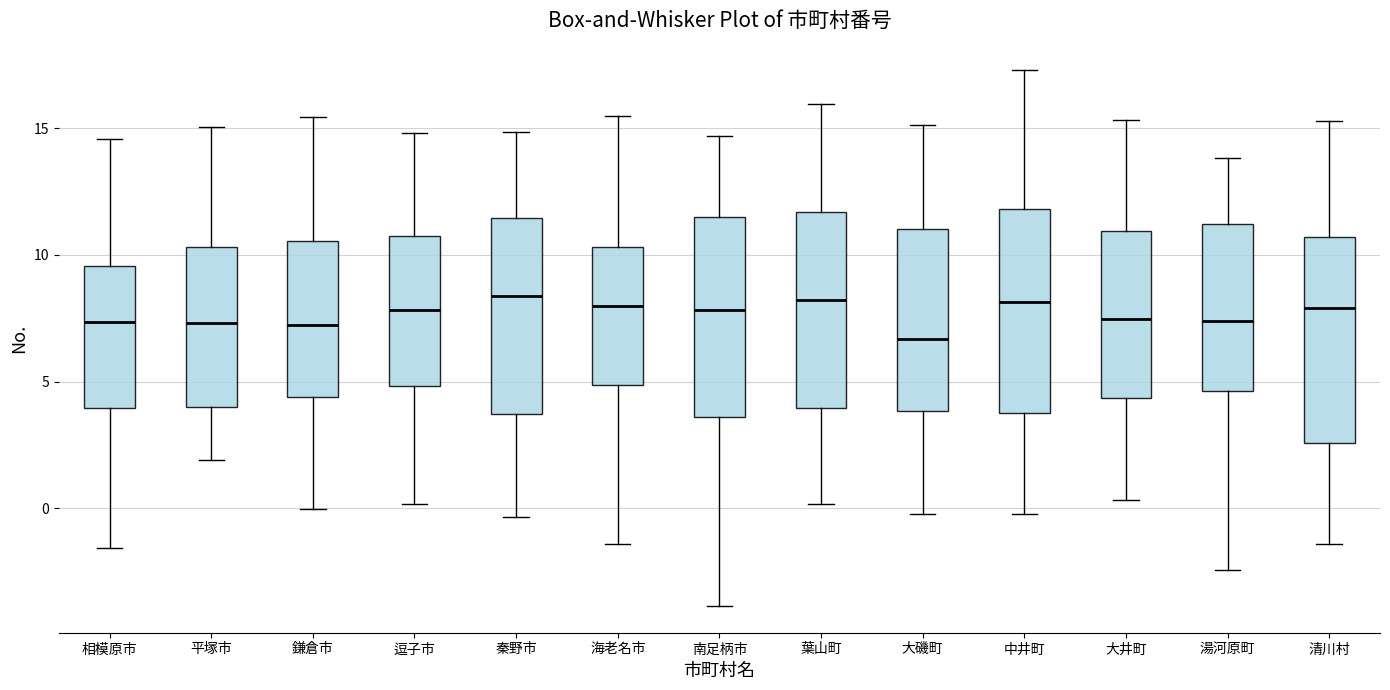

Reading left to right, transcribe this box plot: for each box, give where its median line is, the range the box spans, and where its two whiskers end, as read against the y-axis. The values are not printed on the chart, so give them approximately, as read against the axis.

相模原市: median 7.5, box 4.0 to 9.5, whiskers -1.5 to 14.5
平塚市: median 7.5, box 4.0 to 10.5, whiskers 2.0 to 15.0
鎌倉市: median 7.0, box 4.5 to 10.5, whiskers 0.0 to 15.5
逗子市: median 8.0, box 5.0 to 10.5, whiskers 0.0 to 15.0
秦野市: median 8.5, box 3.5 to 11.5, whiskers -0.5 to 15.0
海老名市: median 8.0, box 5.0 to 10.5, whiskers -1.5 to 15.5
南足柄市: median 8.0, box 3.5 to 11.5, whiskers -4.0 to 14.5
葉山町: median 8.0, box 4.0 to 11.5, whiskers 0.0 to 16.0
大磯町: median 6.5, box 4.0 to 11.0, whiskers 0.0 to 15.0
中井町: median 8.0, box 4.0 to 12.0, whiskers 0.0 to 17.5
大井町: median 7.5, box 4.5 to 11.0, whiskers 0.5 to 15.5
湯河原町: median 7.5, box 4.5 to 11.0, whiskers -2.5 to 14.0
清川村: median 8.0, box 2.5 to 10.5, whiskers -1.5 to 15.5